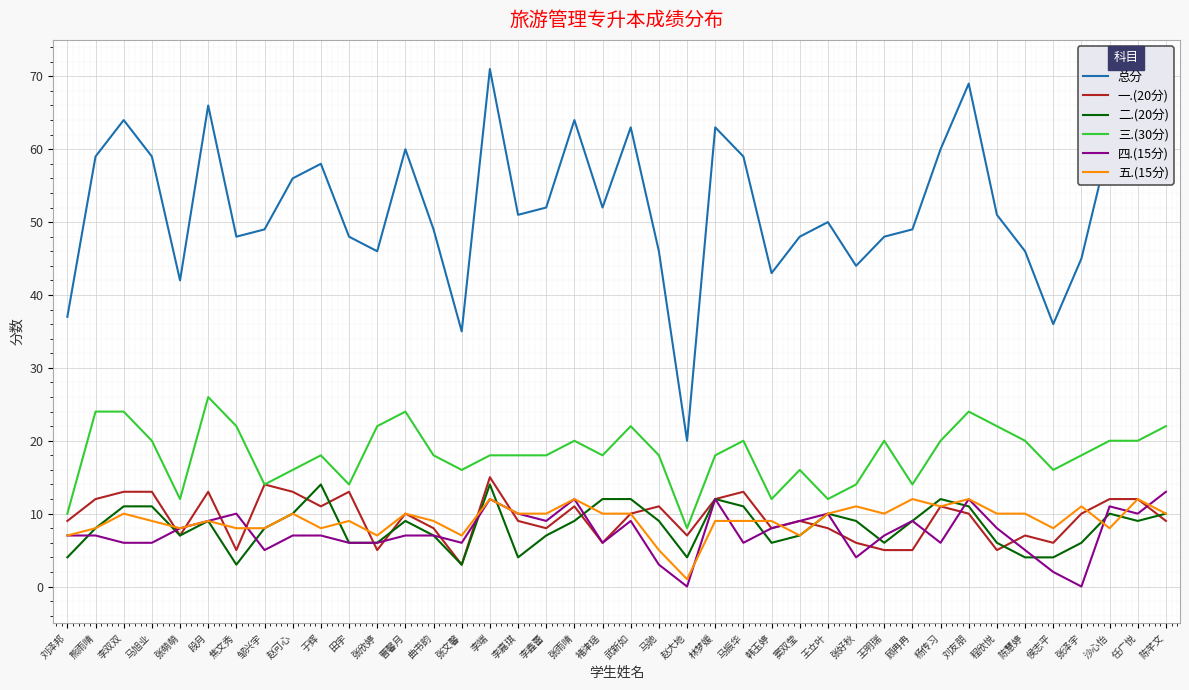

At how many categories does at least one series exceed 57?

16